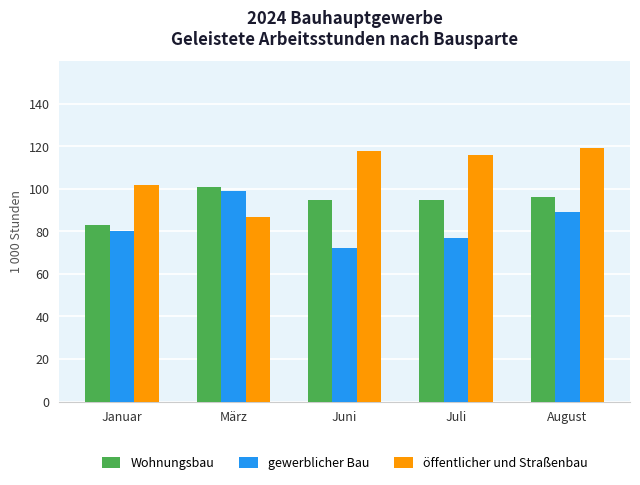

What is the difference between the highest and lowest values at Juli?

39